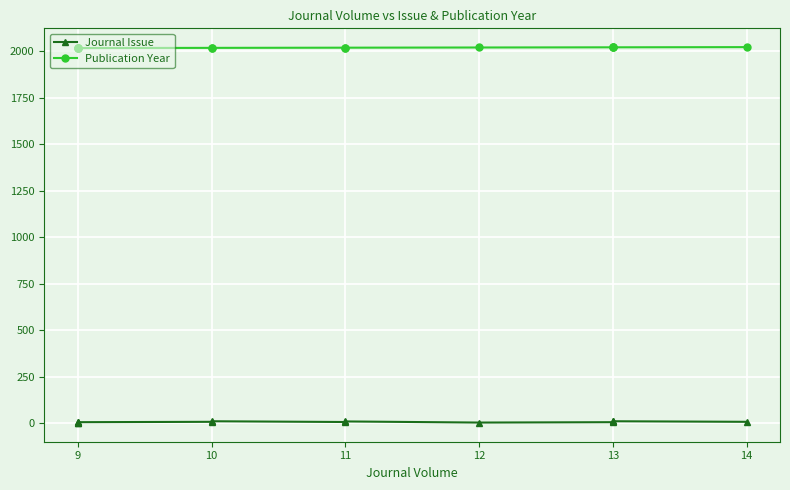

True or false: Journal Issue has a value of 8 at 14.

True